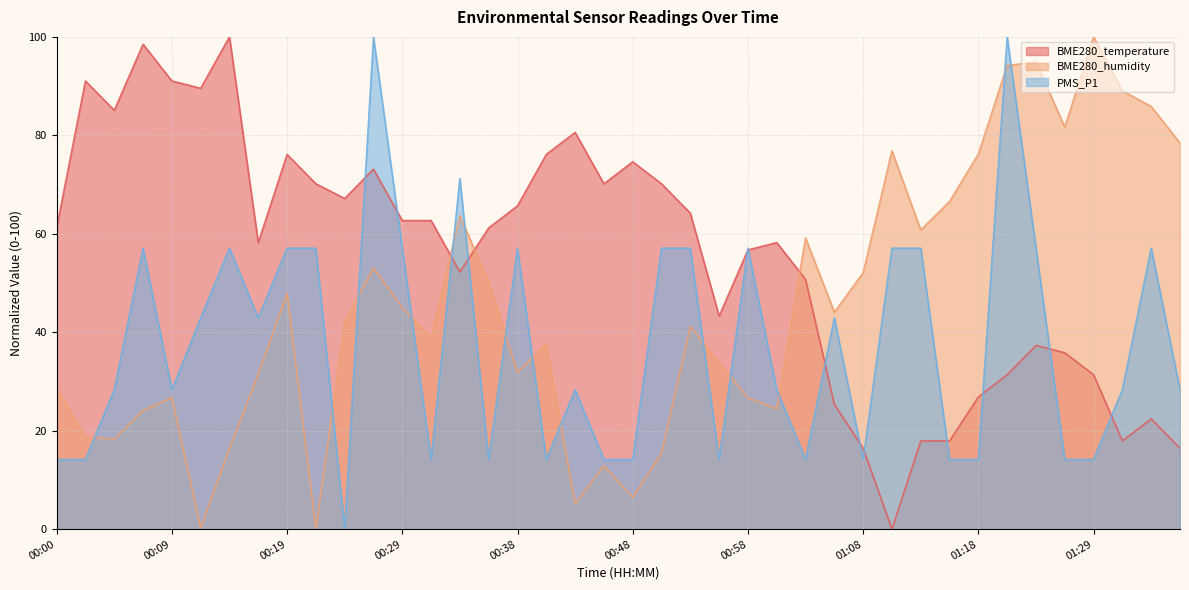

How many series are shown in this chart?

3